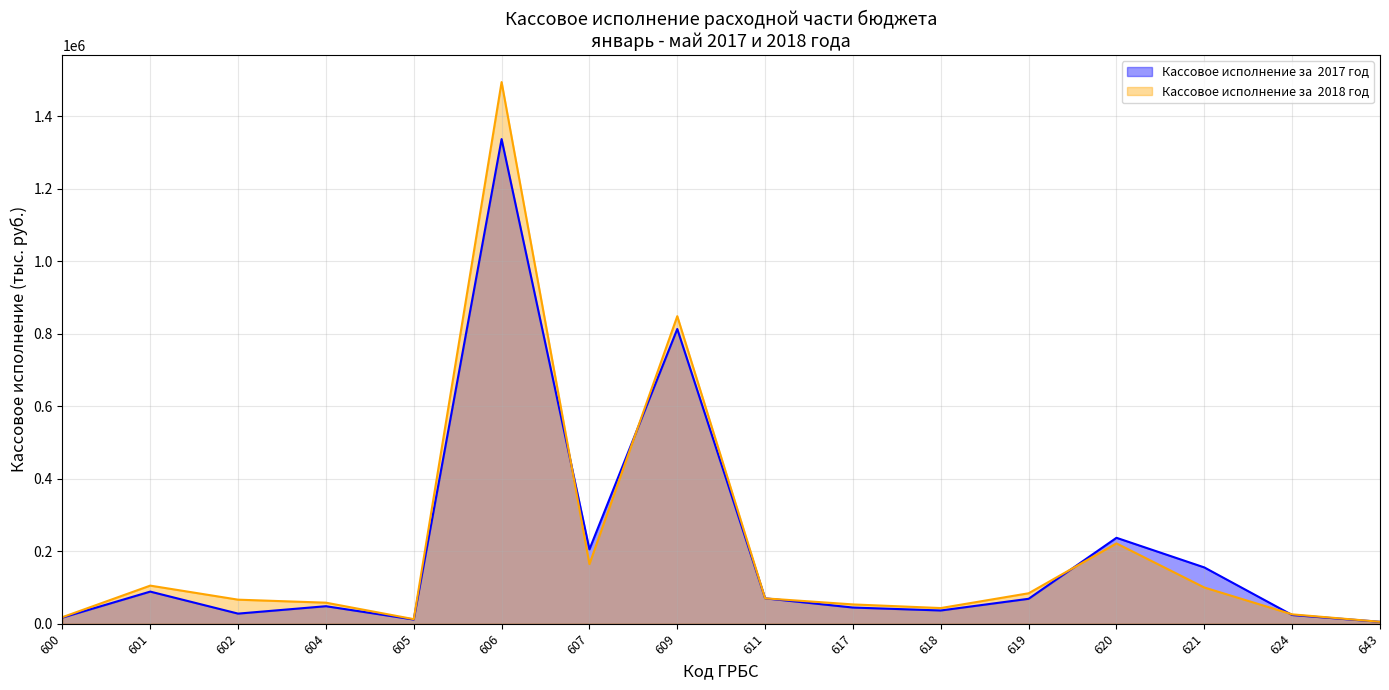

What is the total value across all series at 604?

106169